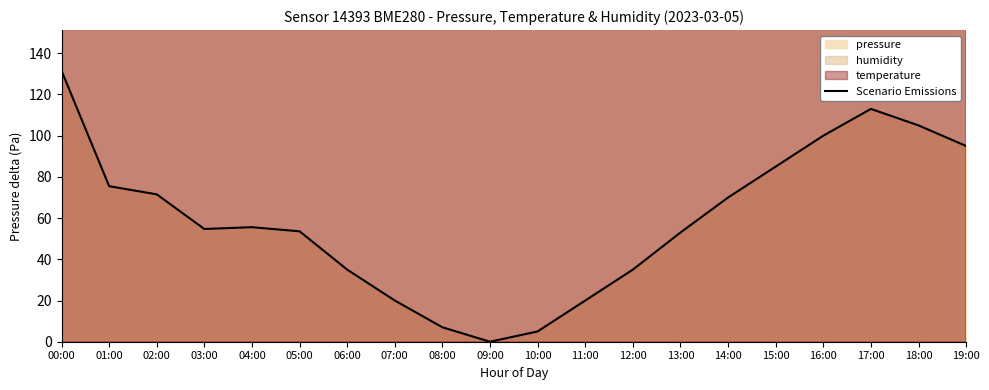

Reading right to left, what are all the values shown in this chart?

95.0	105.0	113.0	100.0	85.0	70.0	53.0	35.0	20.0	5.0	0.0	7.0	20.0	35.0	53.6	55.6	54.7	71.5	75.5	131.5